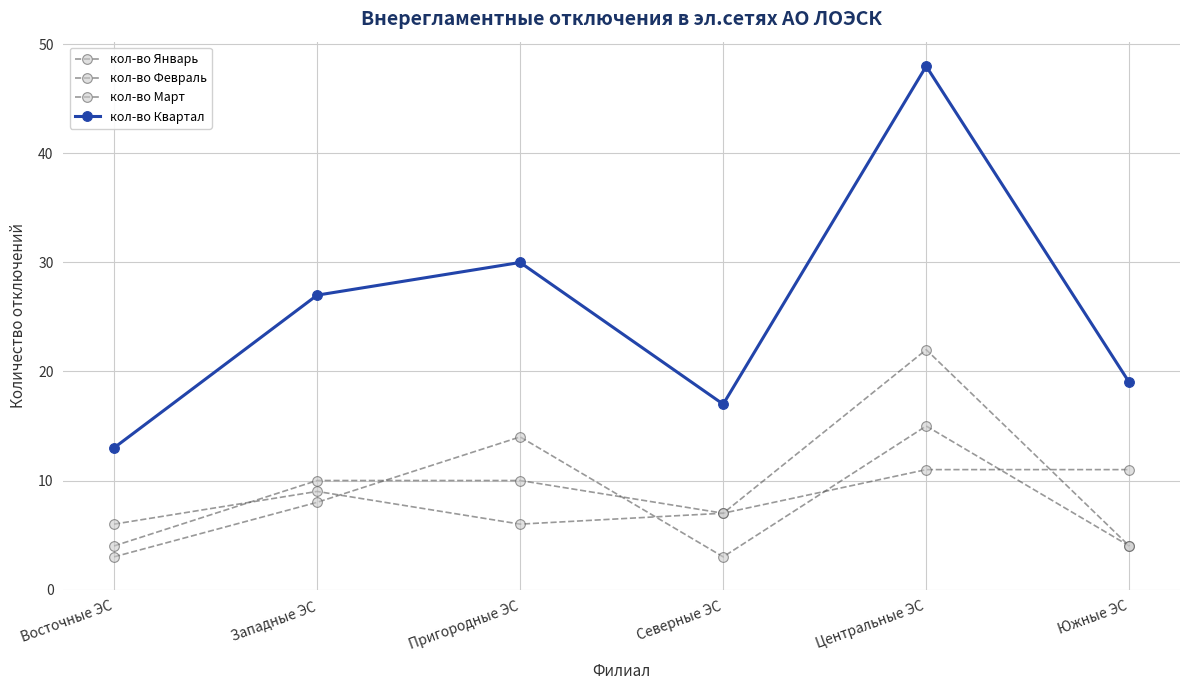

Read the кол-во Март value at Восточные ЭС, to the nearest 5.

5